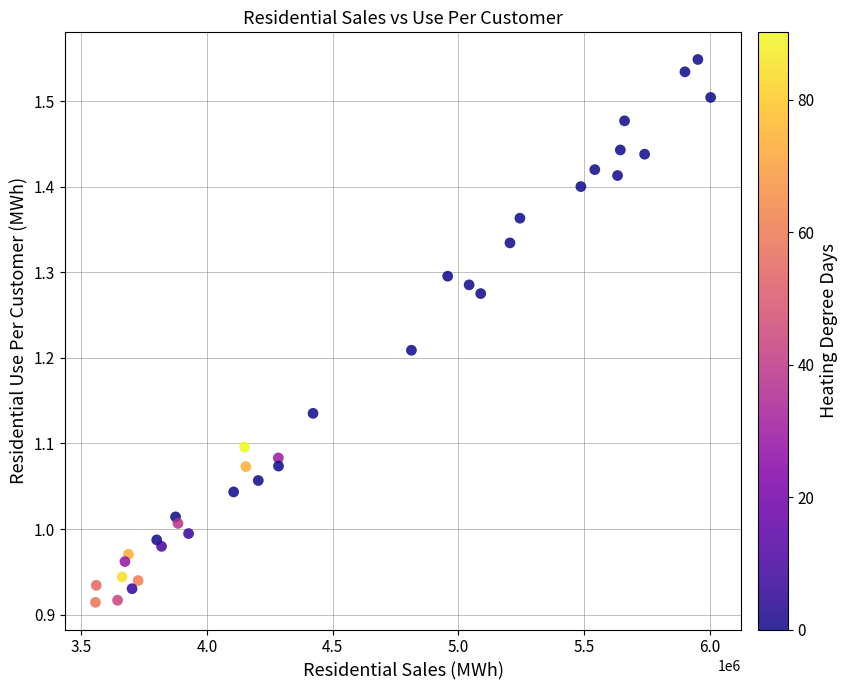

What is the range of Y values (max minus min)?

0.6